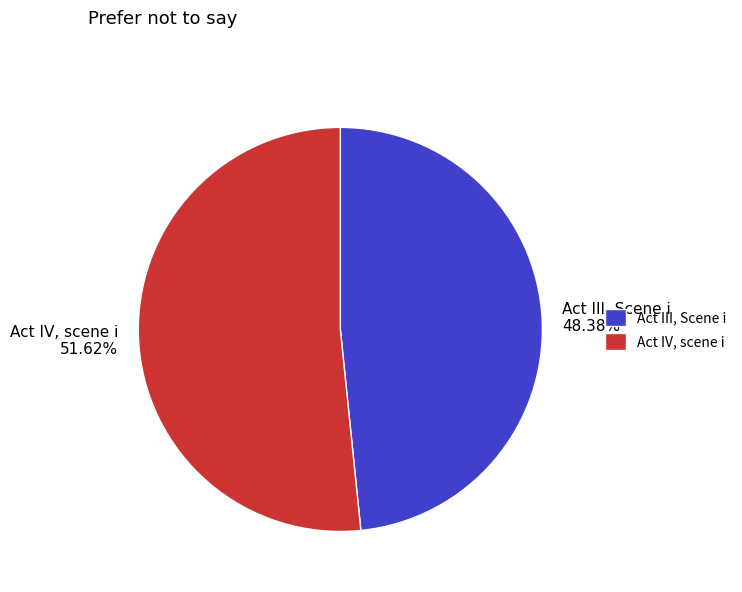

To the nearest percent, what is the difference between the largest and smallest slice percentages?

3%